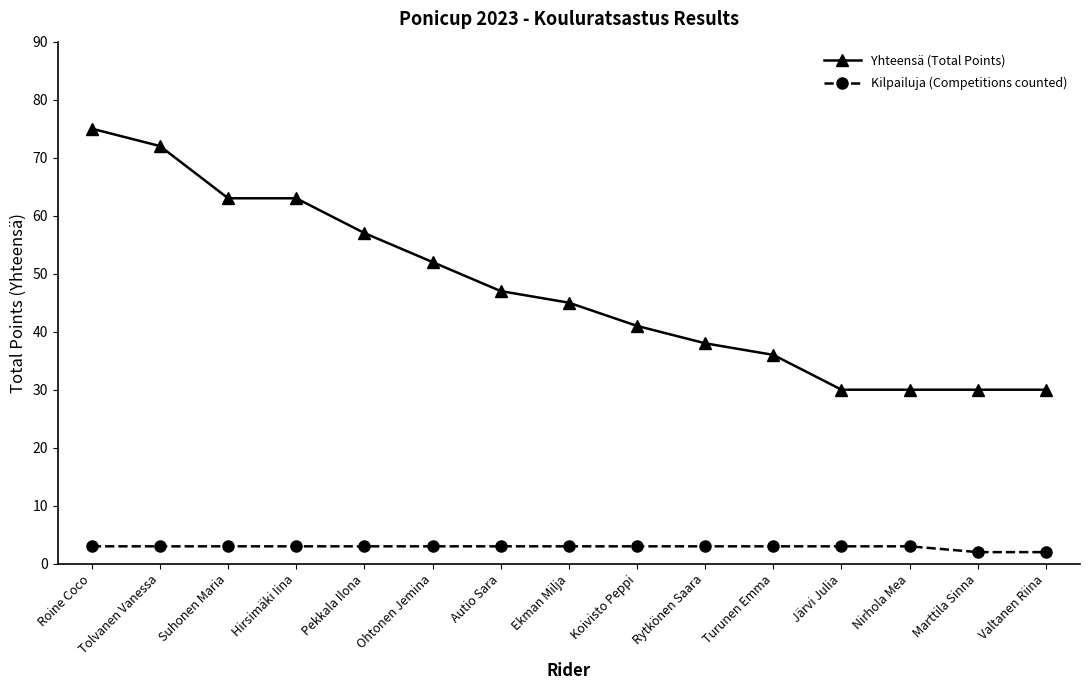

Reading right to left, what are all the values shown in this chart?

Yhteensä (Total Points): 30	30	30	30	36	38	41	45	47	52	57	63	63	72	75
Kilpailuja (Competitions counted): 2	2	3	3	3	3	3	3	3	3	3	3	3	3	3